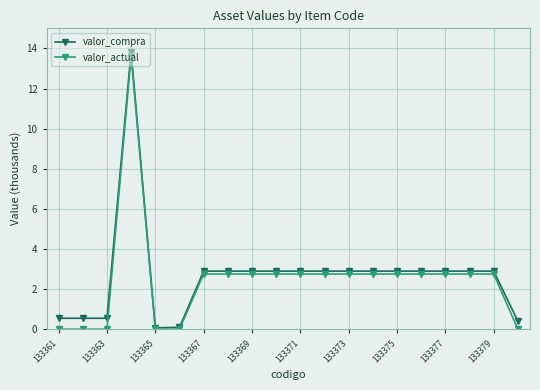

What is the maximum value for valor_compra?

13.8